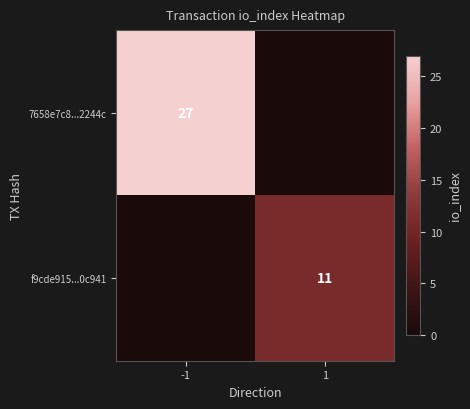

Is it true that f9cde915...0c941 equals 11 at 1?

True